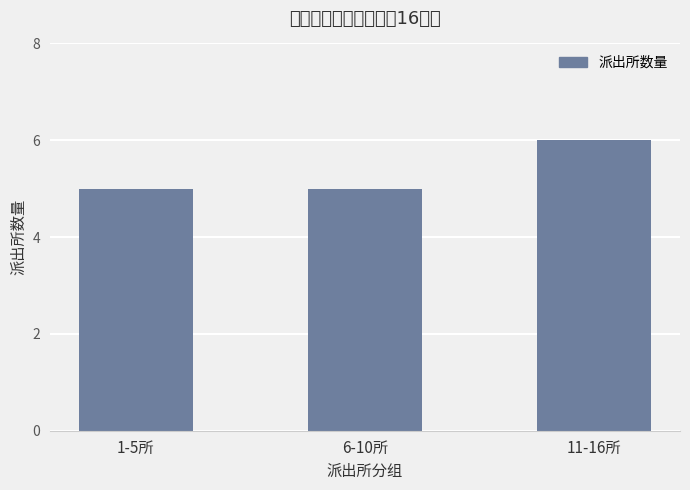

What is the ratio of the value at 1-5所 to the value at 11-16所?

0.8